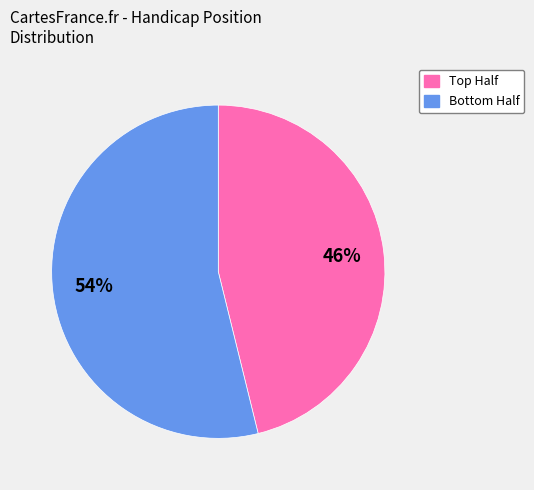

Is there a majority slice in this chart?

Yes